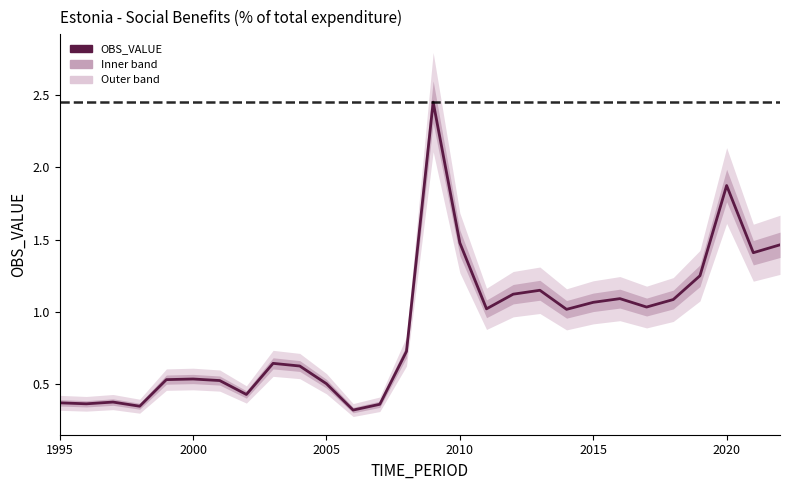

How many interior local valleys (lower than both neighbors) does the data have?

8